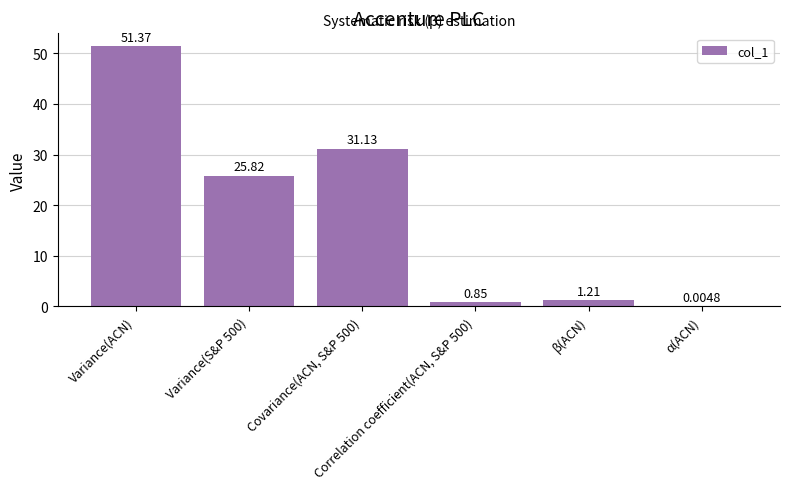

How many values exceed 25?

3